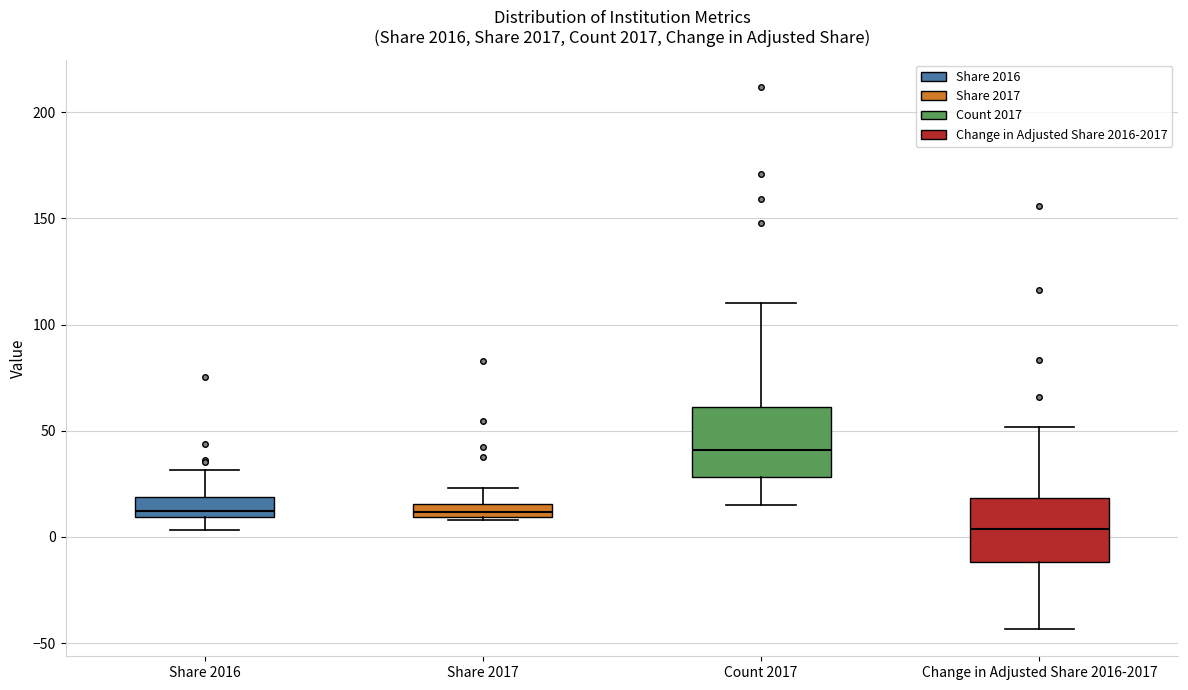

Which box's median line is the lowest?

Change in Adjusted Share 2016-2017